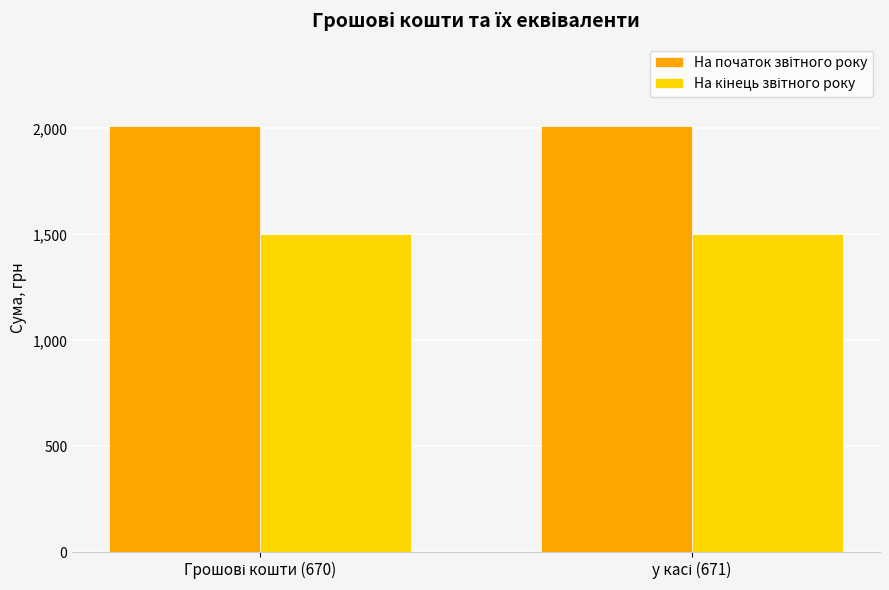

What is the minimum value shown in the chart?

1503